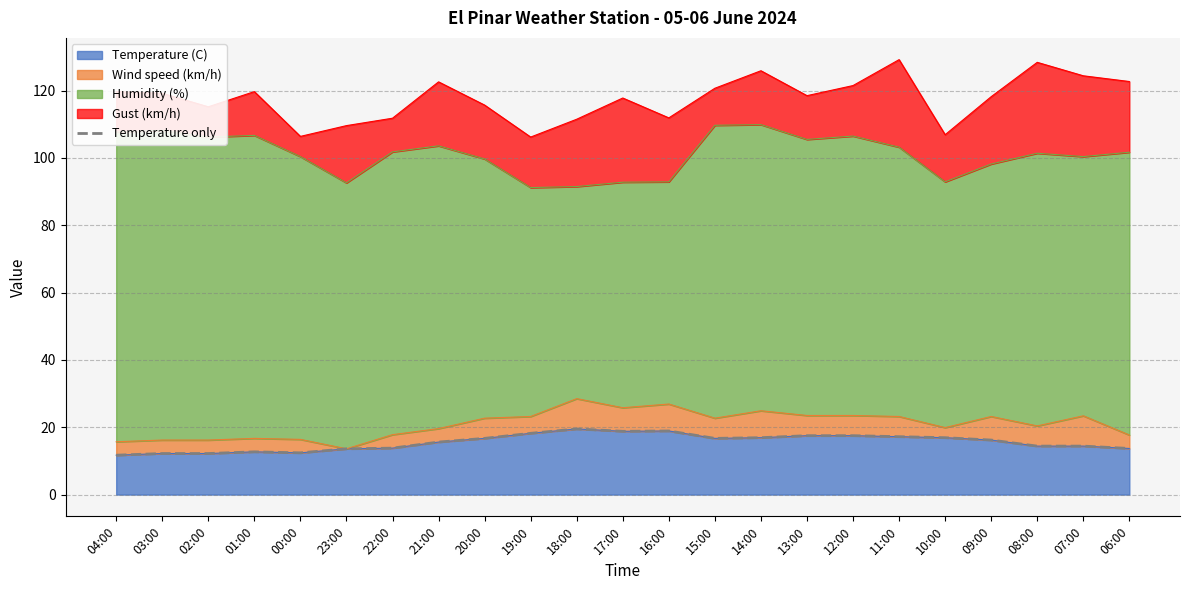

Between 11:00 and 13:00, which is larger?

13:00